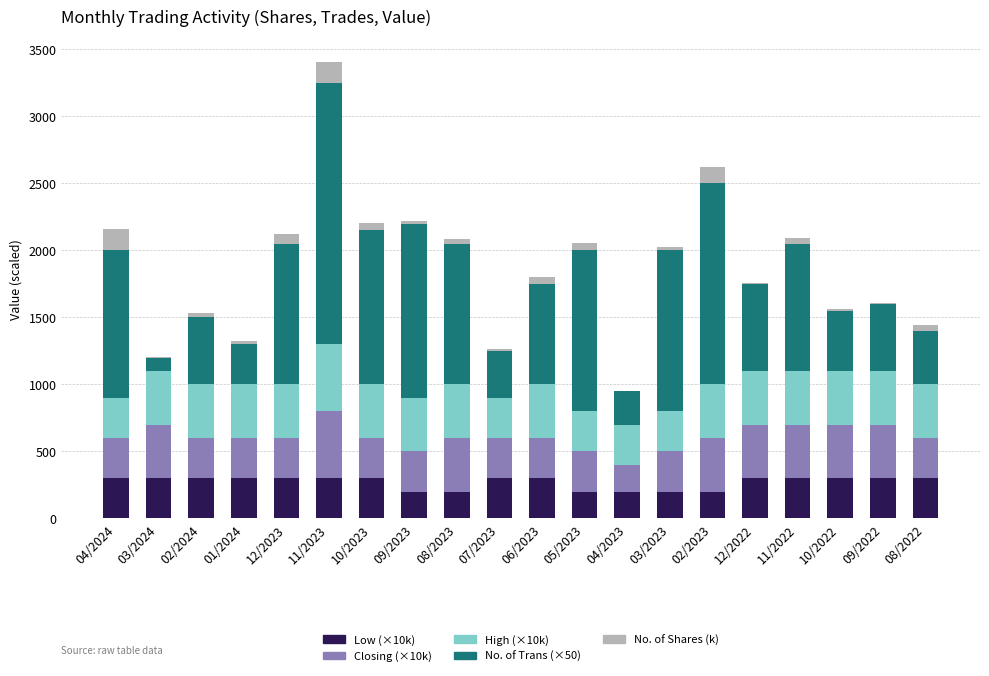

At which category is the sum across all series the highest?

11/2023